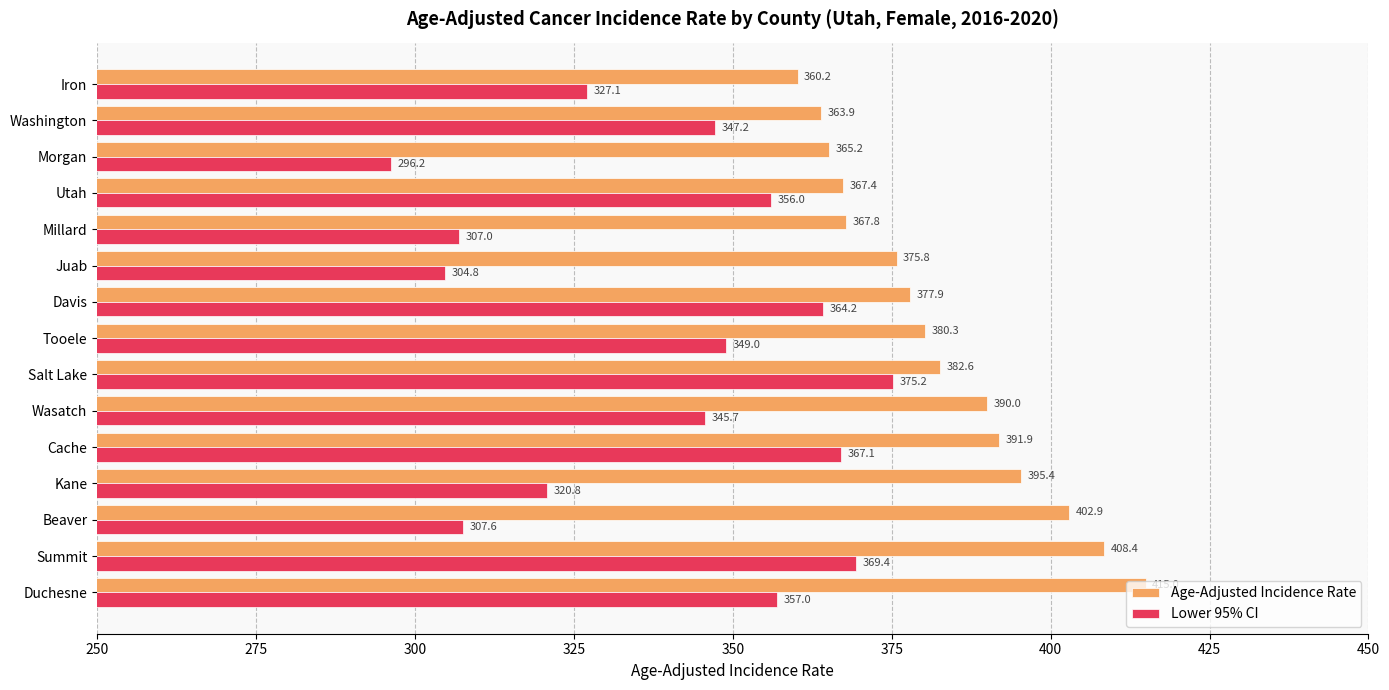

What is the average value of the Age-Adjusted Incidence Rate series?

383.0